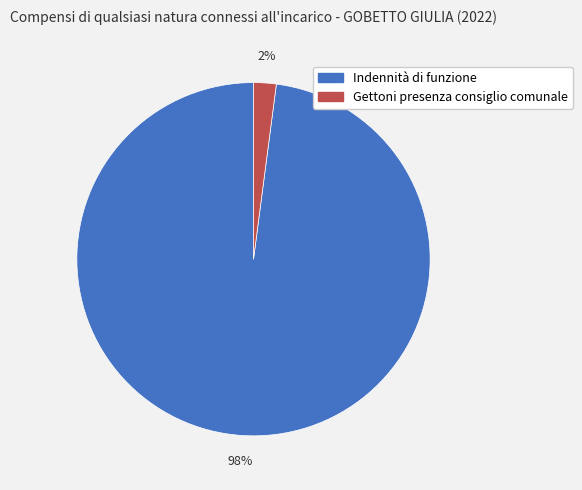

Which has a higher value, Indennità di funzione or Gettoni presenza consiglio comunale?

Indennità di funzione